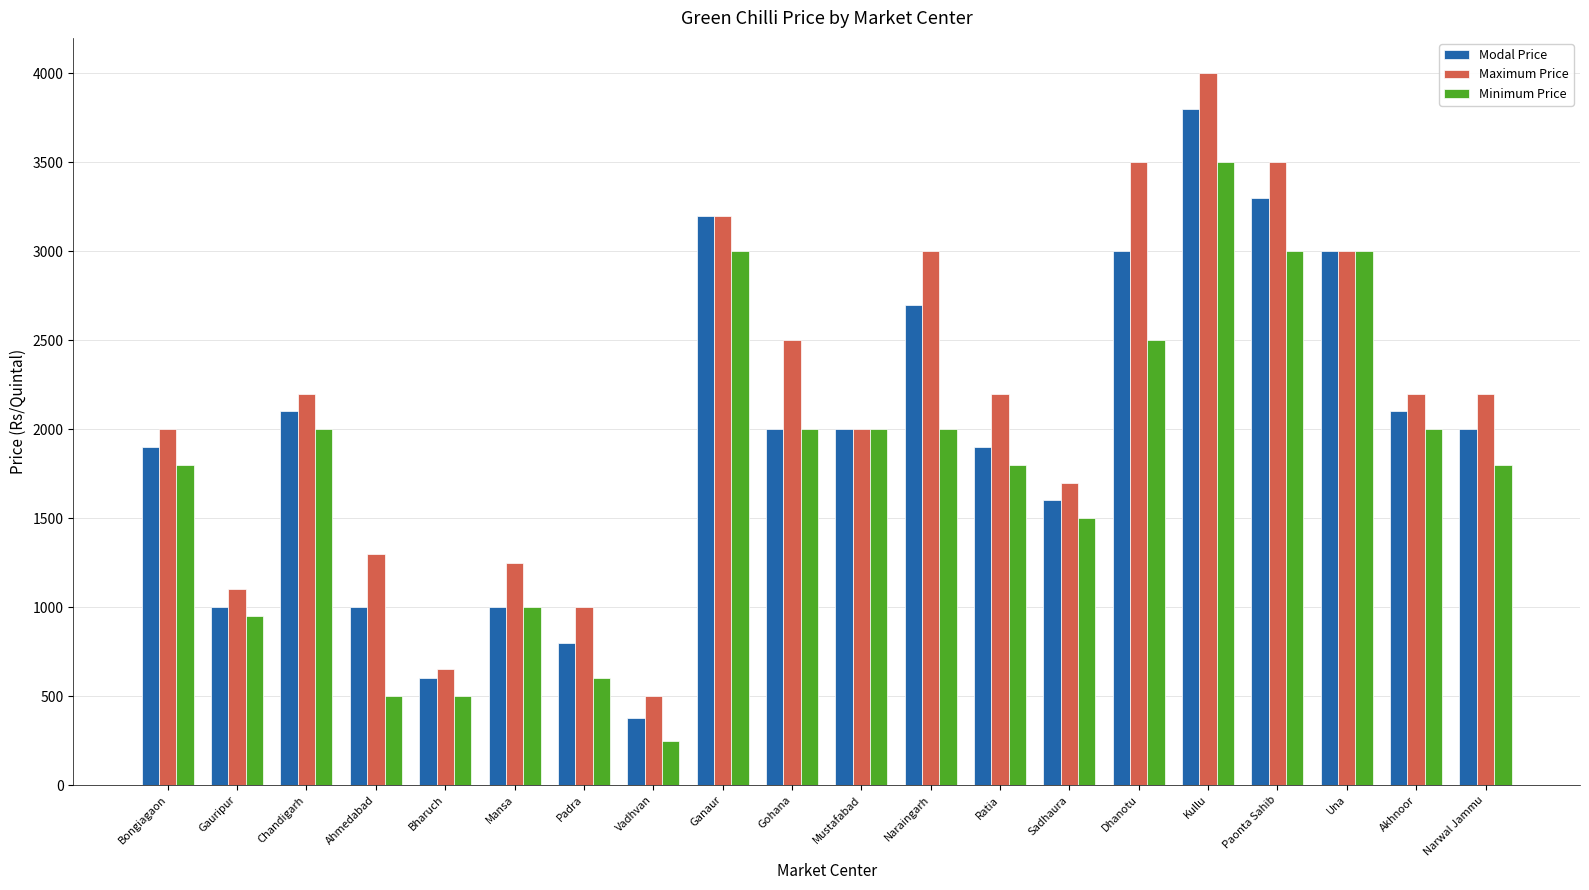

What are all the series names shown in the legend?

Modal Price, Maximum Price, Minimum Price